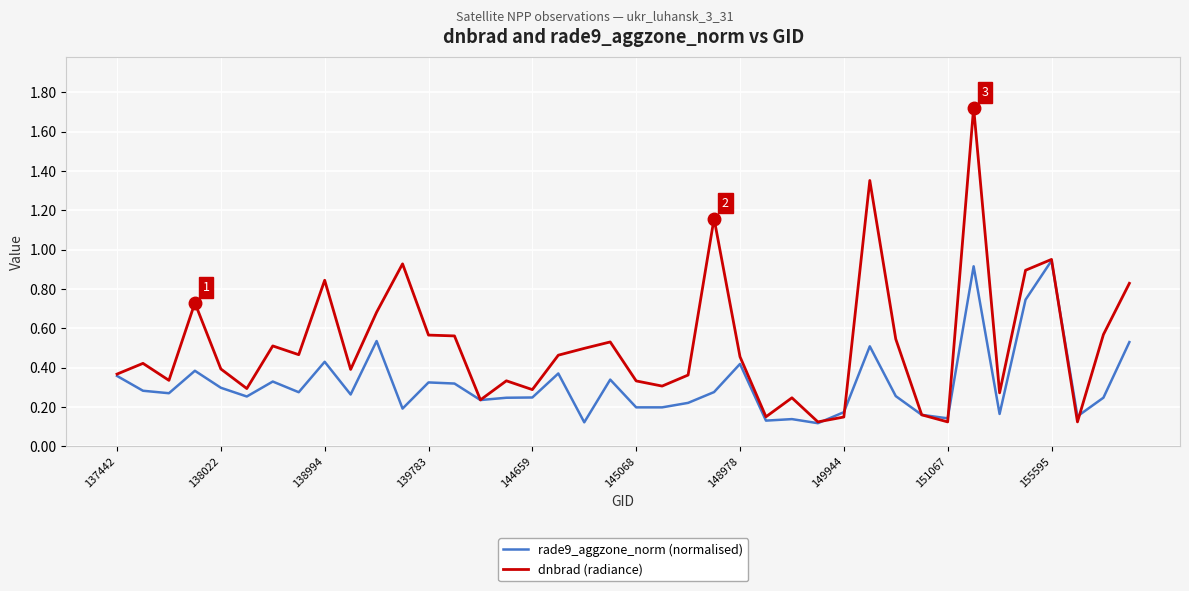

Which series has the largest total across all categories?

dnbrad (radiance)